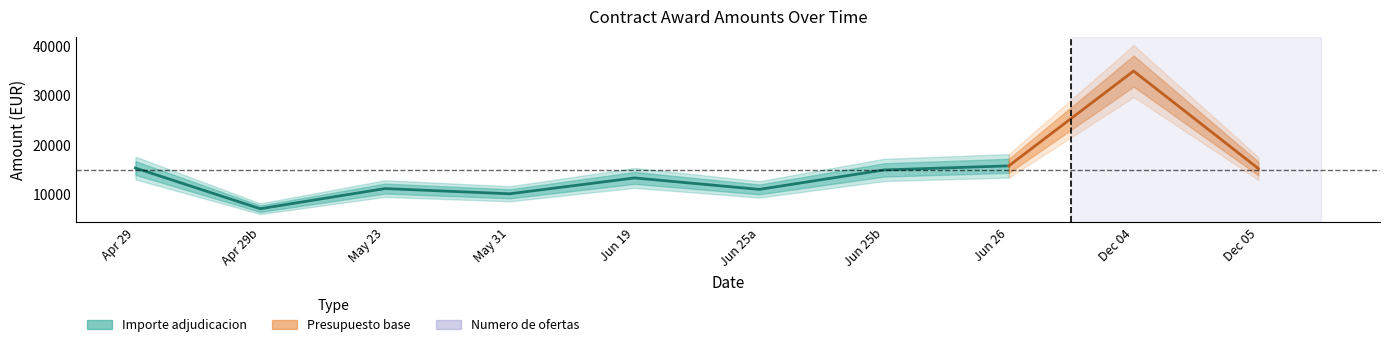

What is the label of the 7th point from the right?

2024-05-31